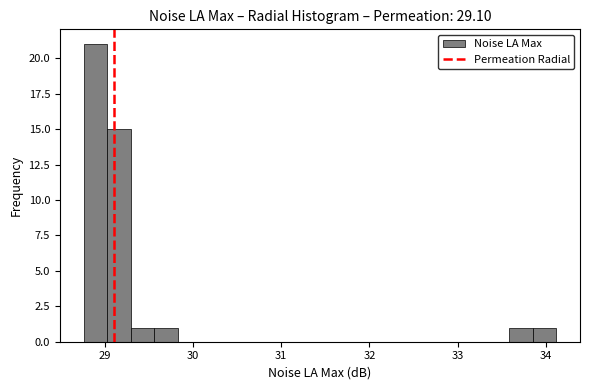

Around what value on the x-axis is the tallest bar? Give the approximate position of its centre, as read against the axis.

28.9